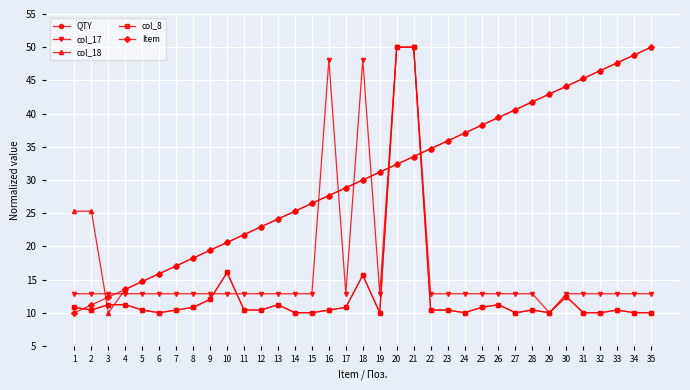

Reading left to right, what are all the values shown in this chart?

QTY: 1=10.8	2=10.4	3=11.2	4=11.2	5=10.4	6=10.0	7=10.4	8=10.8	9=12.0	10=16.1	11=10.4	12=10.4	13=11.2	14=10.0	15=10.0	16=10.4	17=10.8	18=15.7	19=10.0	20=50.0	21=50.0	22=10.4	23=10.4	24=10.0	25=10.8	26=11.2	27=10.0	28=10.4	29=10.0	30=12.4	31=10.0	32=10.0	33=10.4	34=10.0	35=10.0
col_17: 1=12.9	2=12.9	3=12.9	4=12.9	5=12.9	6=12.9	7=12.9	8=12.9	9=12.9	10=12.9	11=12.9	12=12.9	13=12.9	14=12.9	15=12.9	16=48.1	17=12.9	18=48.1	19=12.9	20=50.0	21=50.0	22=12.9	23=12.9	24=12.9	25=12.9	26=12.9	27=12.9	28=12.9	29=10.0	30=12.9	31=12.9	32=12.9	33=12.9	34=12.9	35=12.9
col_18: 1=25.3	2=25.3	3=10.0	4=13.5	5=14.7	6=15.9	7=17.1	8=18.2	9=19.4	10=20.6	11=21.8	12=22.9	13=24.1	14=25.3	15=26.5	16=27.6	17=28.8	18=30.0	19=31.2	20=32.4	21=33.5	22=34.7	23=35.9	24=37.1	25=38.2	26=39.4	27=40.6	28=41.8	29=42.9	30=44.1	31=45.3	32=46.5	33=47.6	34=48.8	35=50.0
col_8: 1=10.8	2=10.4	3=11.2	4=11.2	5=10.4	6=10.0	7=10.4	8=10.8	9=12.0	10=16.1	11=10.4	12=10.4	13=11.2	14=10.0	15=10.0	16=10.4	17=10.8	18=15.7	19=10.0	20=50.0	21=50.0	22=10.4	23=10.4	24=10.0	25=10.8	26=11.2	27=10.0	28=10.4	29=10.0	30=12.4	31=10.0	32=10.0	33=10.4	34=10.0	35=10.0
Item: 1=10.0	2=11.2	3=12.4	4=13.5	5=14.7	6=15.9	7=17.1	8=18.2	9=19.4	10=20.6	11=21.8	12=22.9	13=24.1	14=25.3	15=26.5	16=27.6	17=28.8	18=30.0	19=31.2	20=32.4	21=33.5	22=34.7	23=35.9	24=37.1	25=38.2	26=39.4	27=40.6	28=41.8	29=42.9	30=44.1	31=45.3	32=46.5	33=47.6	34=48.8	35=50.0